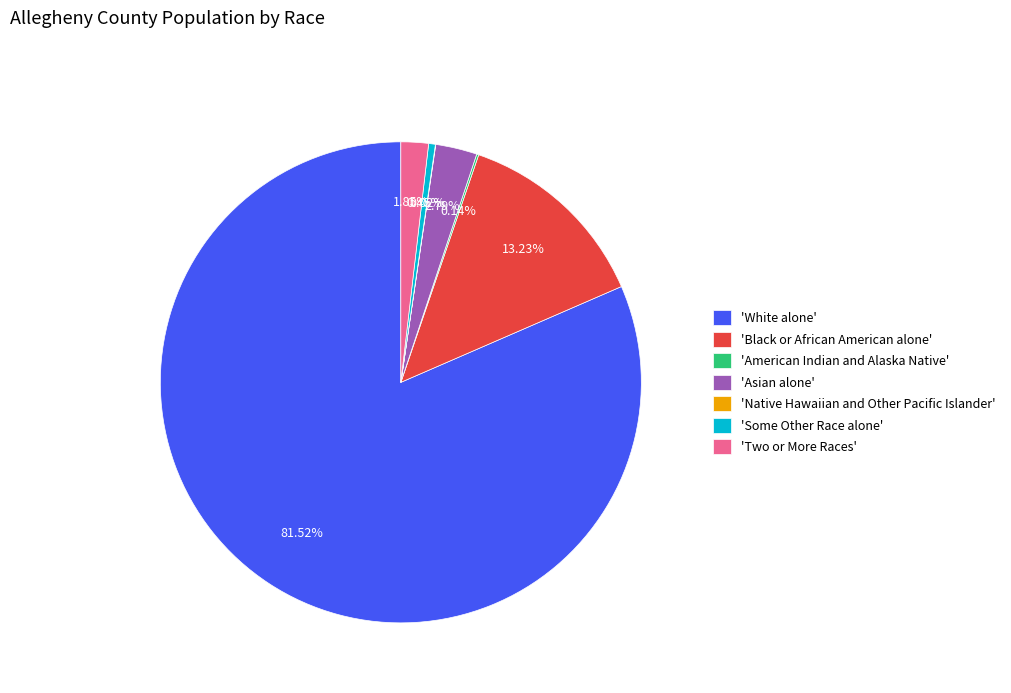

What is the largest slice in the pie chart?

'White alone'